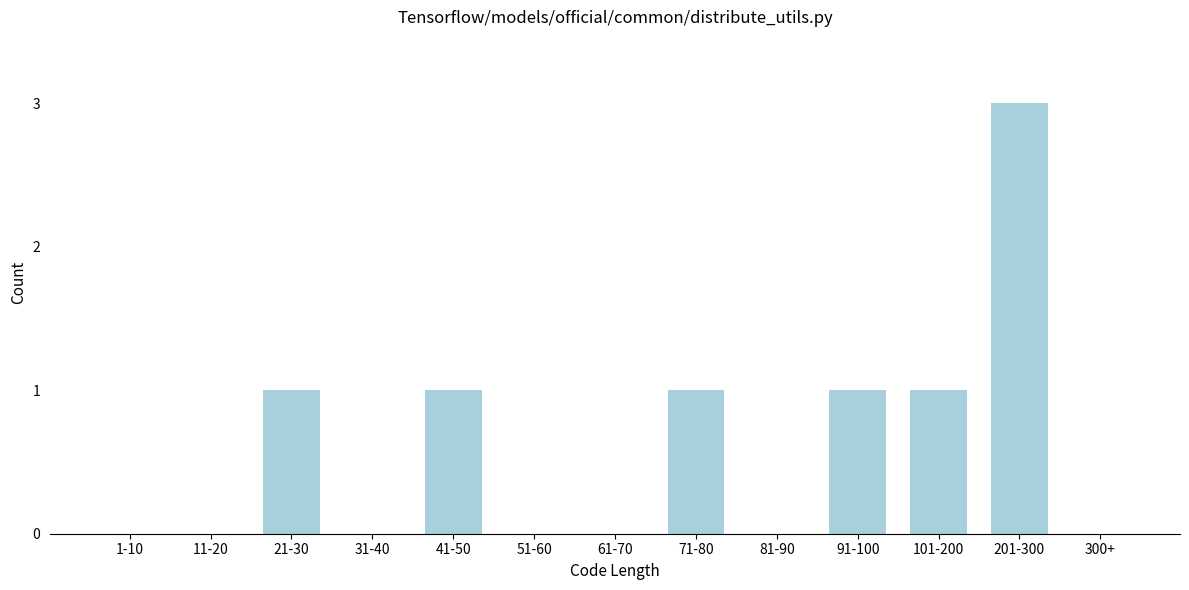

Reading right to left, transcribe all the data shown in this chart.

300+=0	201-300=3	101-200=1	91-100=1	81-90=0	71-80=1	61-70=0	51-60=0	41-50=1	31-40=0	21-30=1	11-20=0	1-10=0